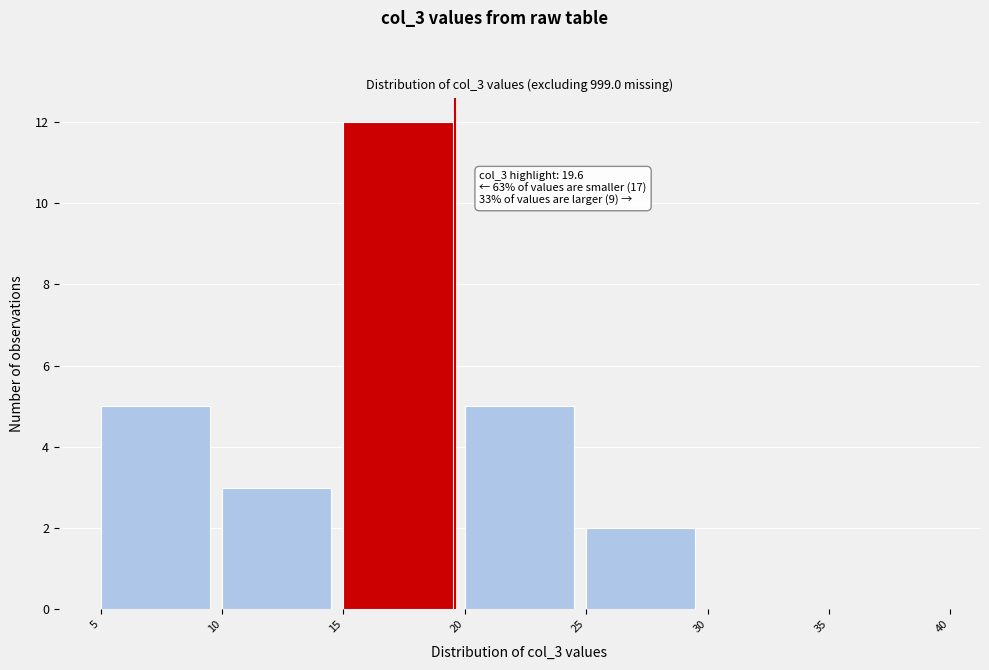

Which range on the x-axis has the tallest bar?

15 to 20